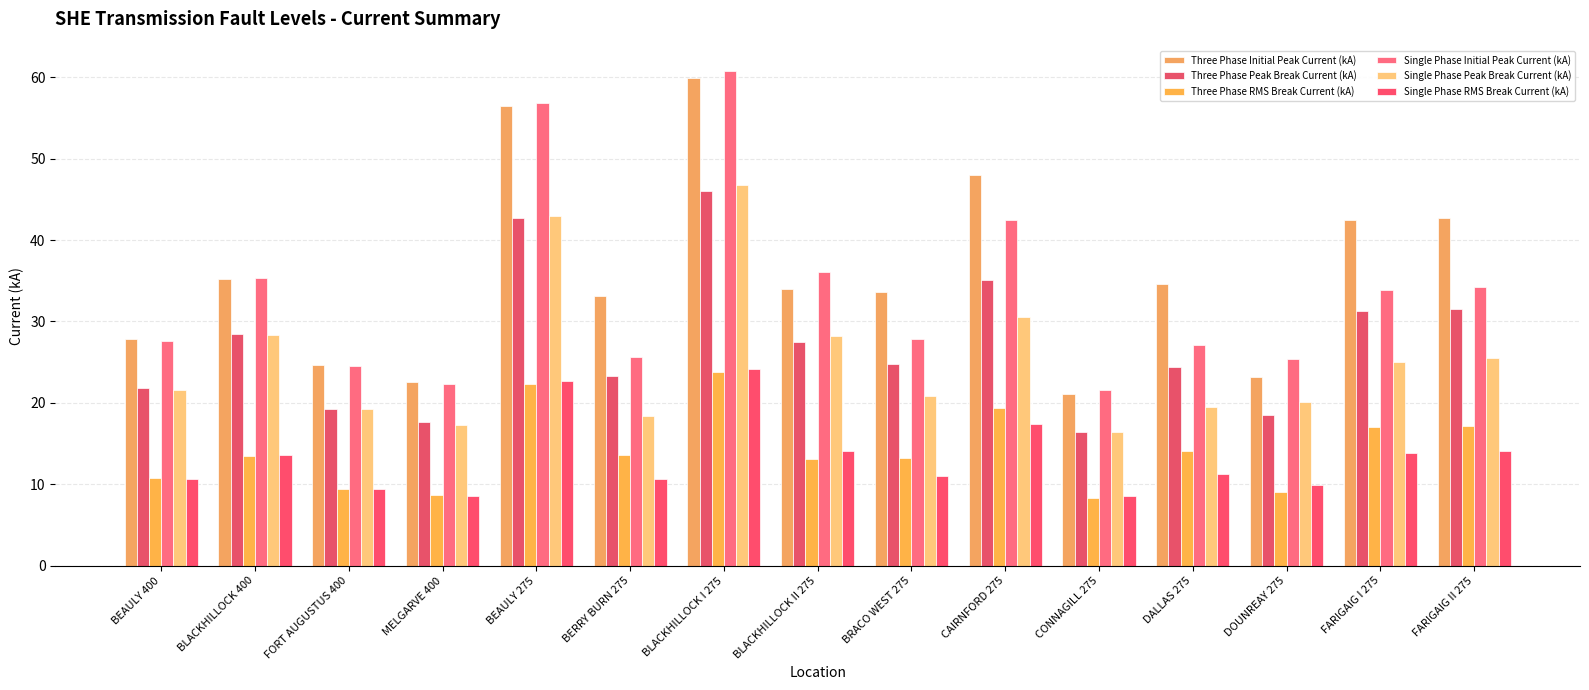

Does the chart contain stacked bars?

No